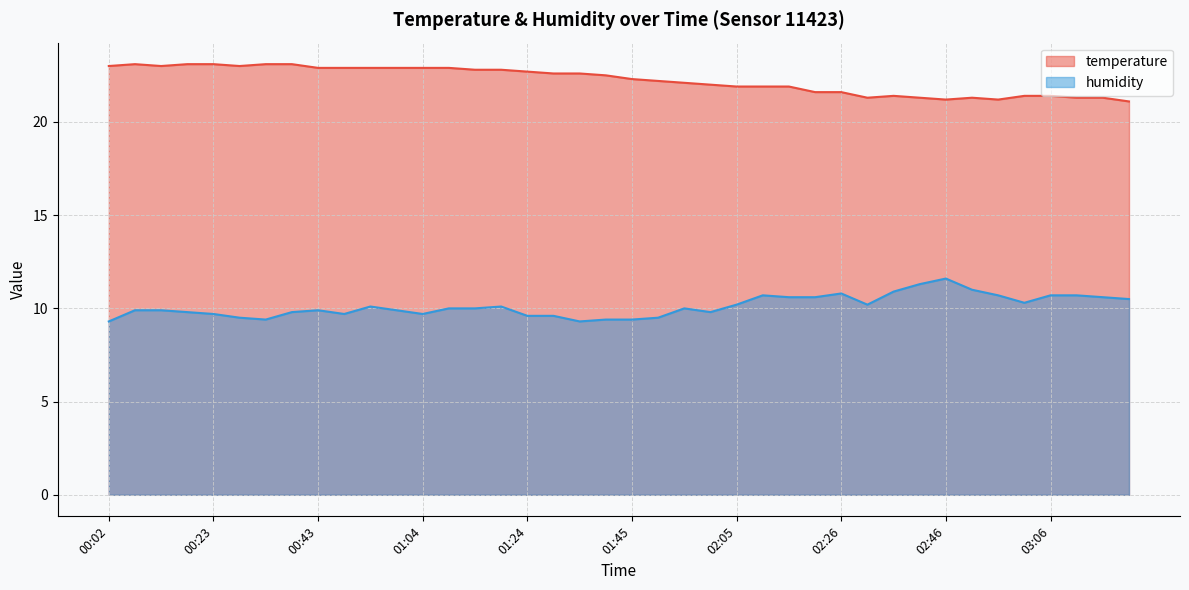

At 03:16, list the series in order from smallest to largest.

humidity, temperature